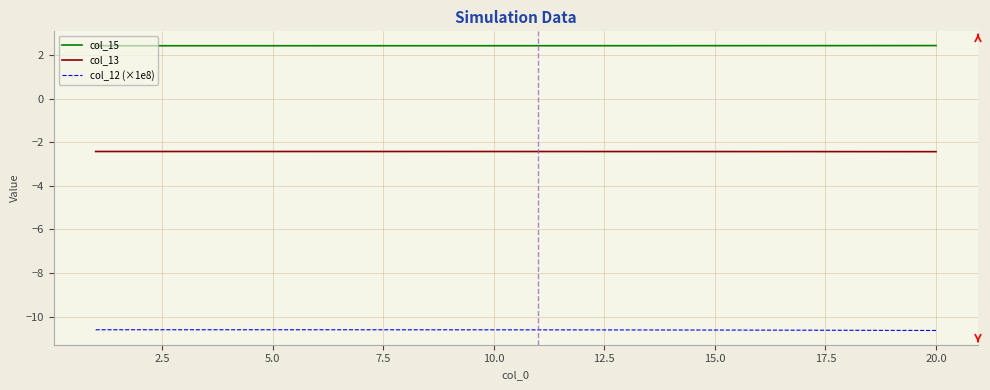

How many lines are shown in the chart?

3